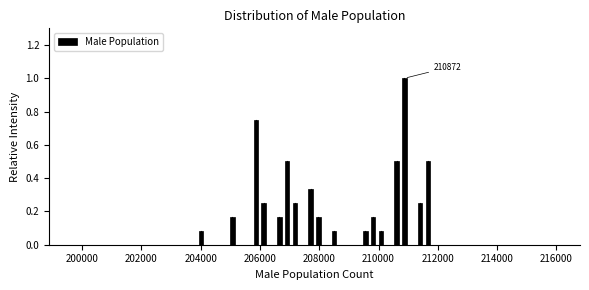

Around what value on the x-axis is the tallest bar? Give the approximate position of its centre, as read against the axis.

210800